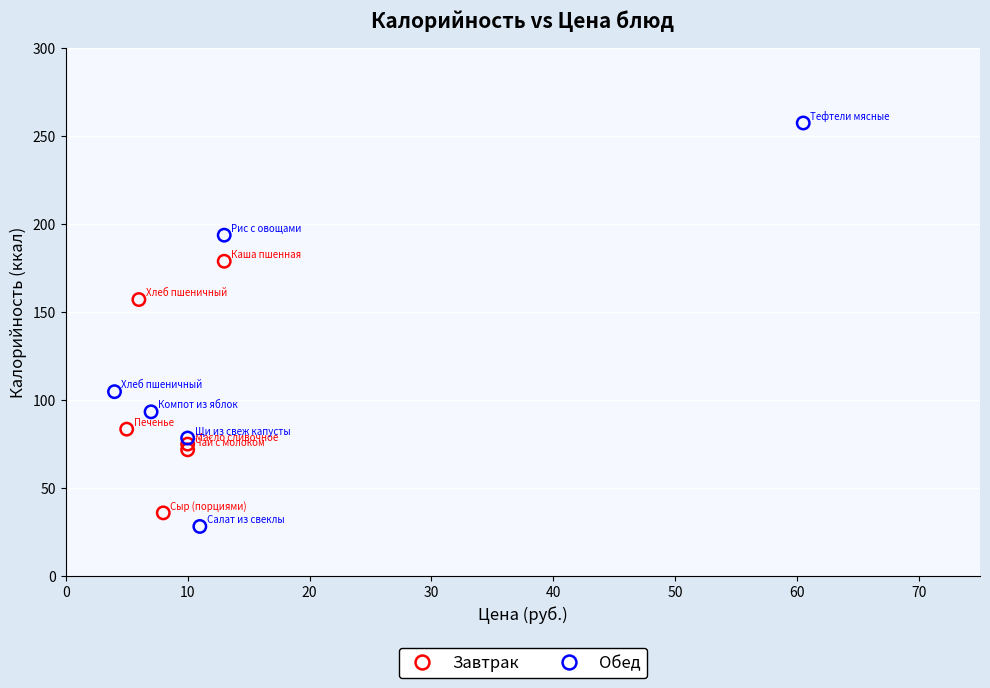

Which series contains the highest Y value?

Обед